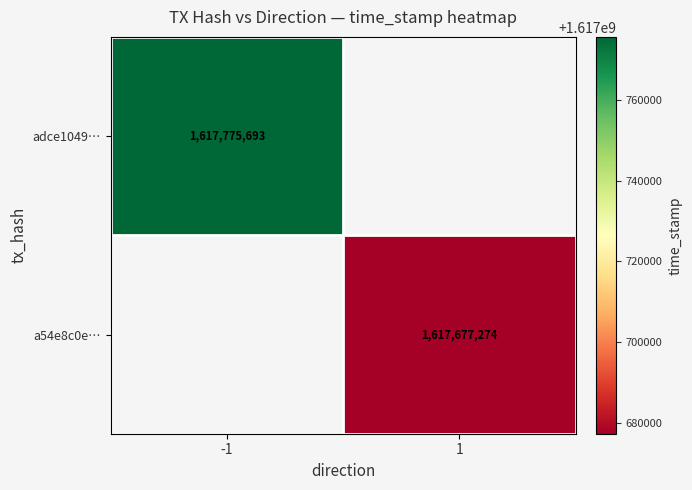

Is the value of adce1049… at -1 greater than the value of a54e8c0e… at 1?

Yes